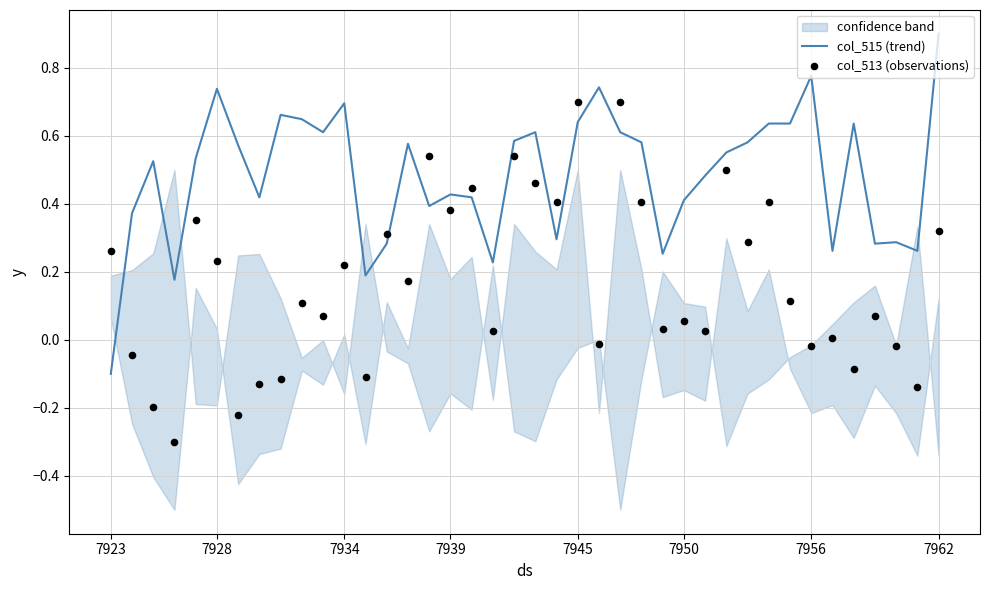

Which series contains the lowest Y value?

col_513 (observations)